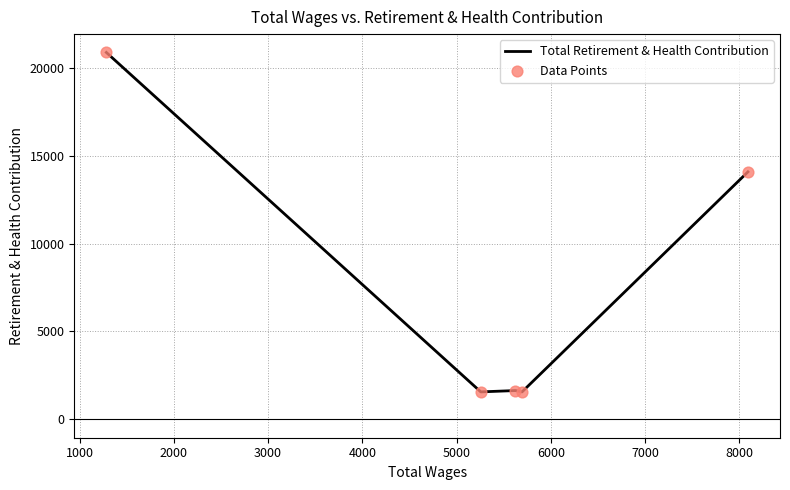

What is the average value?

7943